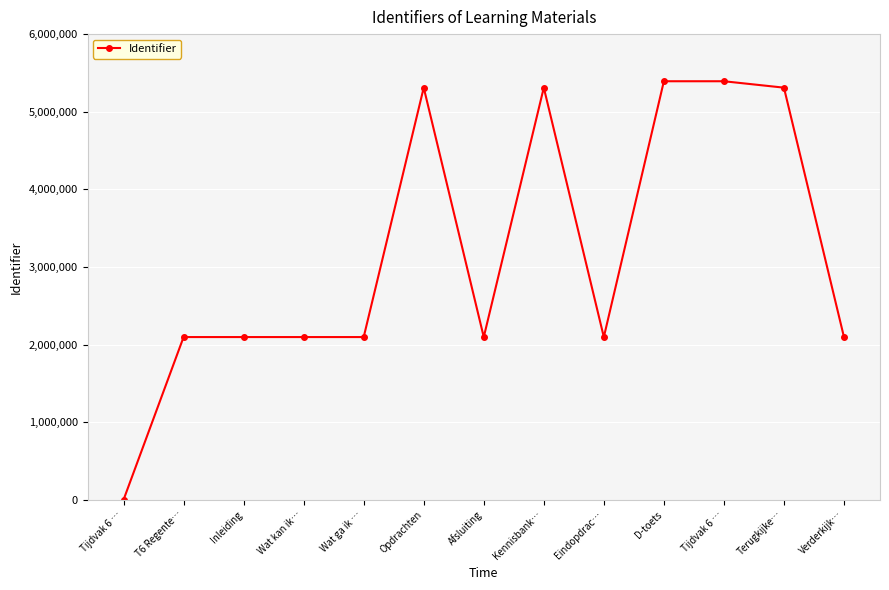

What is the value of the 2nd point from the left?

2096294